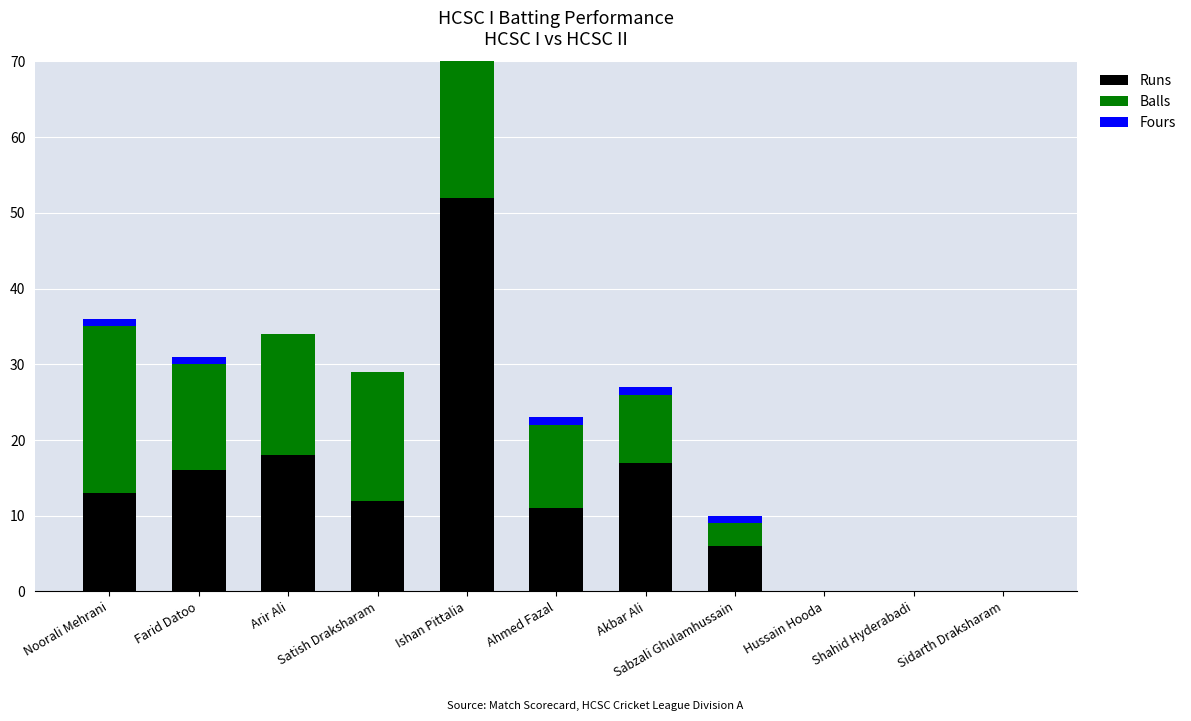

Reading left to right, what are all the values shown in this chart?

Runs: Noorali Mehrani=13	Farid Datoo=16	Arir Ali=18	Satish Draksharam=12	Ishan Pittalia=52	Ahmed Fazal=11	Akbar Ali=17	Sabzali Ghulamhussain=6	Hussain Hooda=0	Shahid Hyderabadi=0	Sidarth Draksharam=0
Balls: Noorali Mehrani=22	Farid Datoo=14	Arir Ali=16	Satish Draksharam=17	Ishan Pittalia=32	Ahmed Fazal=11	Akbar Ali=9	Sabzali Ghulamhussain=3	Hussain Hooda=0	Shahid Hyderabadi=0	Sidarth Draksharam=0
Fours: Noorali Mehrani=1	Farid Datoo=1	Arir Ali=0	Satish Draksharam=0	Ishan Pittalia=2	Ahmed Fazal=1	Akbar Ali=1	Sabzali Ghulamhussain=1	Hussain Hooda=0	Shahid Hyderabadi=0	Sidarth Draksharam=0